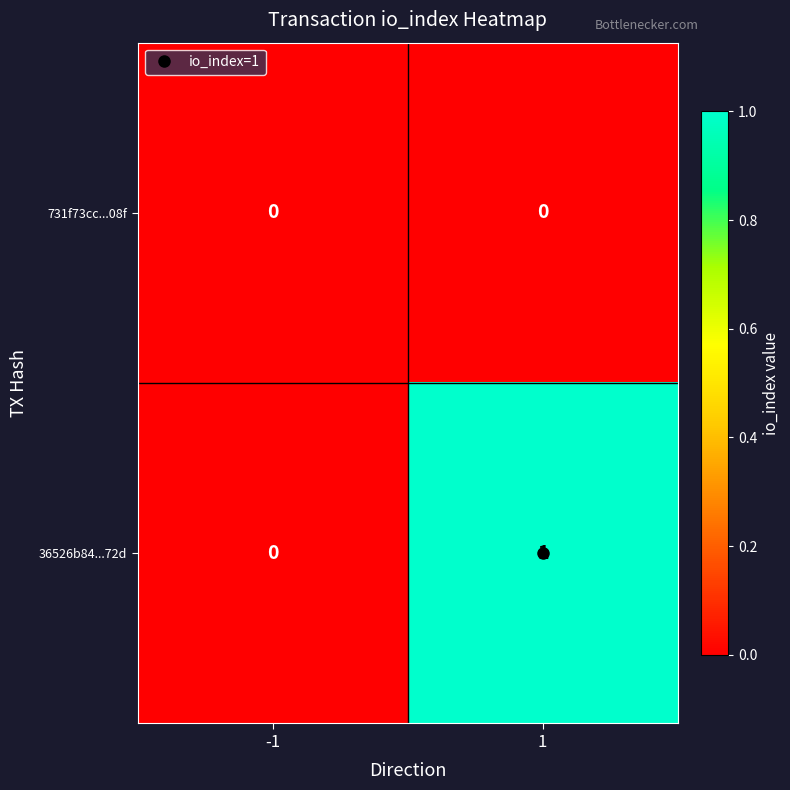

Rank the series by their average value, from lowest to highest.

731f73cc...08f, 36526b84...72d